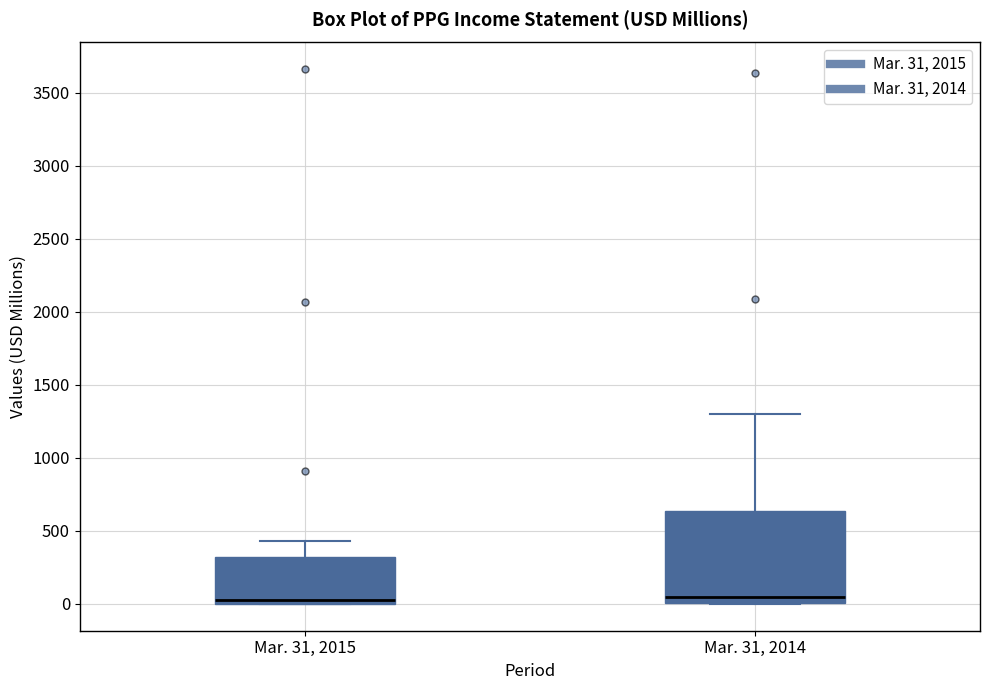

Reading left to right, transcribe this box plot: for each box, give where its median line is, the range the box spans, and where its two whiskers end, as read against the y-axis. The values are not printed on the chart, so give them approximately, as read against the axis.

Mar. 31, 2015: median 50, box 0 to 300, whiskers 0 to 450
Mar. 31, 2014: median 50, box 0 to 650, whiskers 0 to 1300